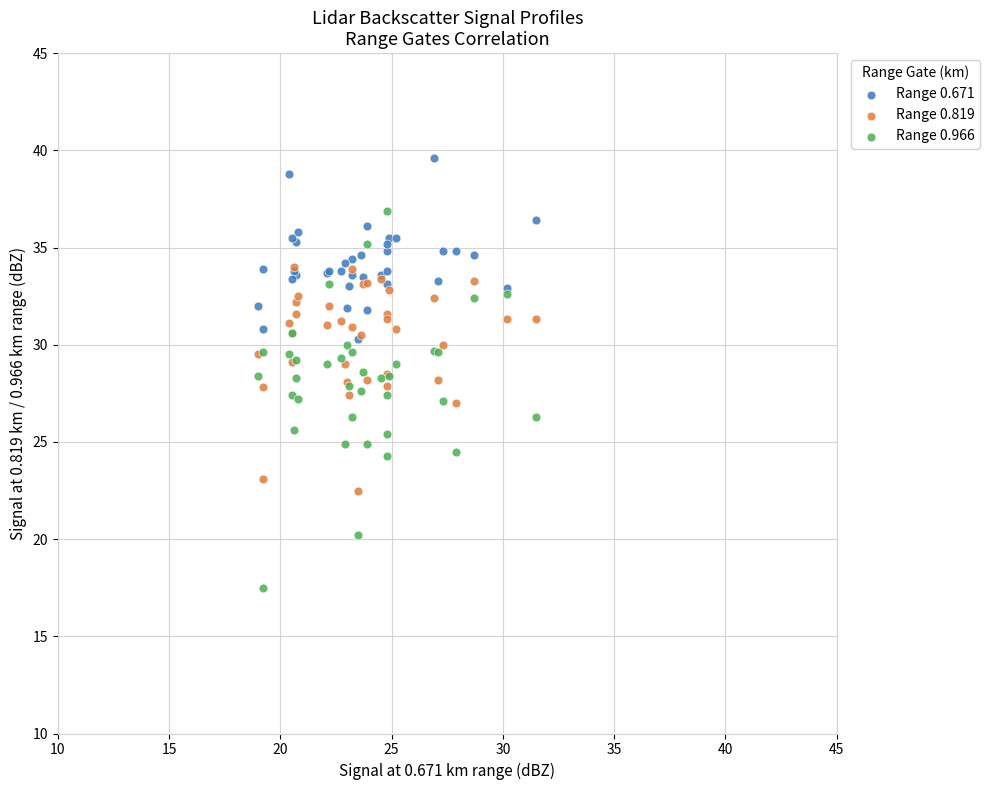

Which series reaches the minimum Y coordinate?

Range 0.966